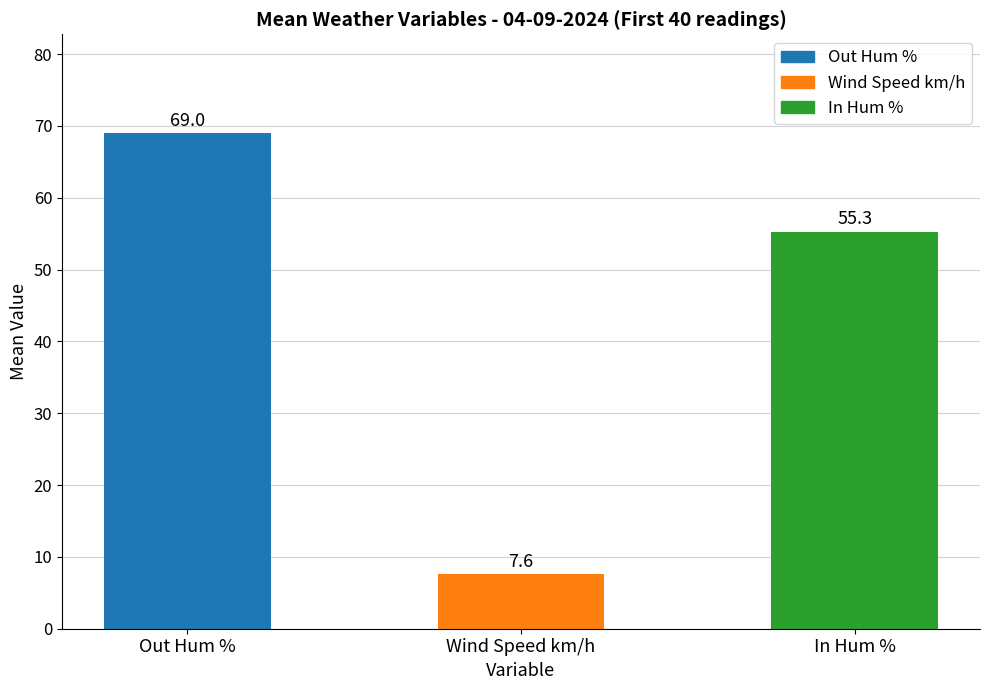

Rank the categories by value from lowest to highest.

Wind Speed km/h, In Hum %, Out Hum %